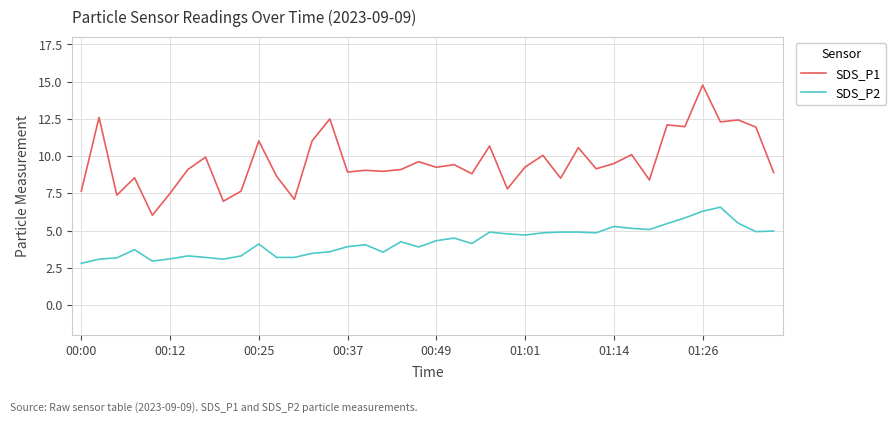

Is this an area chart (filled region under the line)?

No